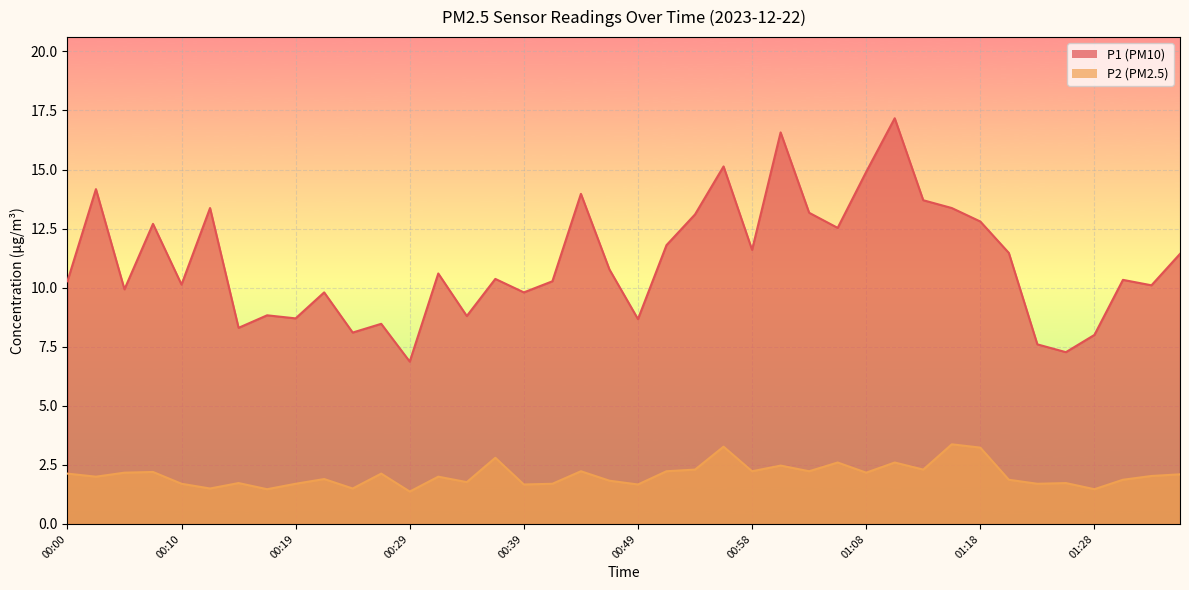

Which series changed the most between 00:27 and 01:01?

P1